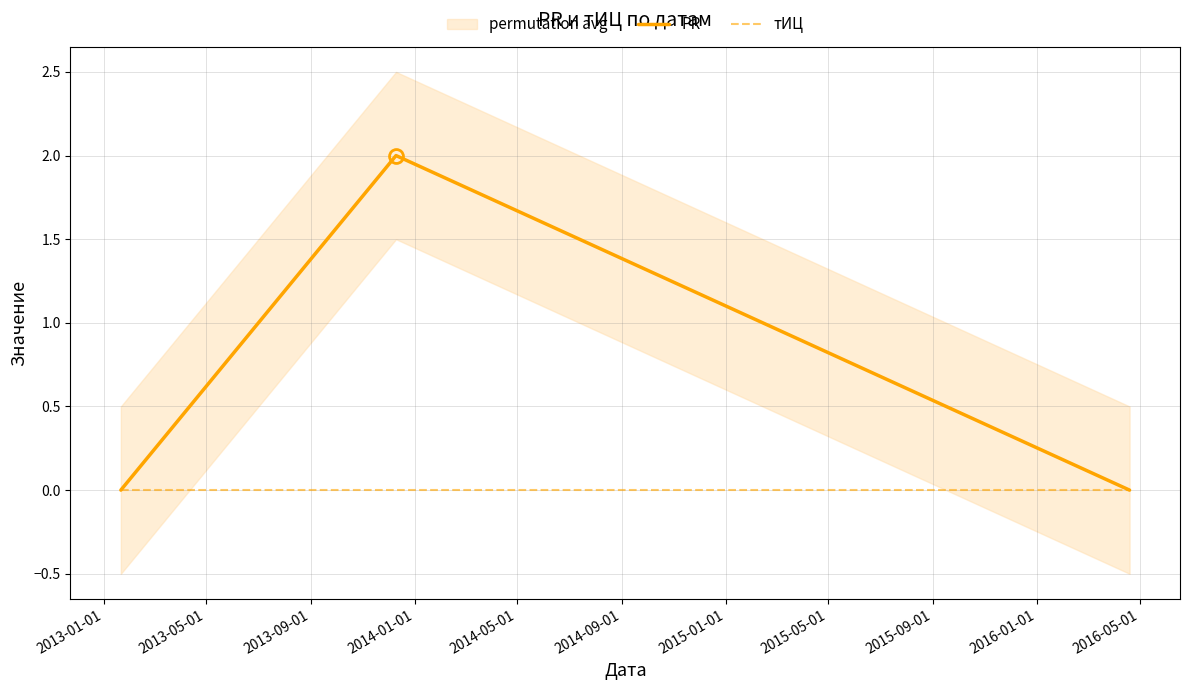

The value of PR at 2013-09-01 is -1. True or false?

False